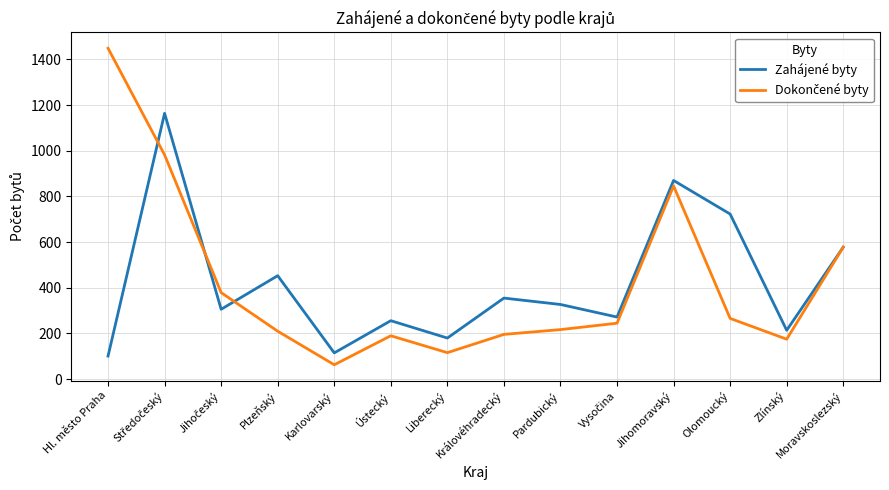

True or false: Zahájené byty has a value of 327 at Pardubický.

True